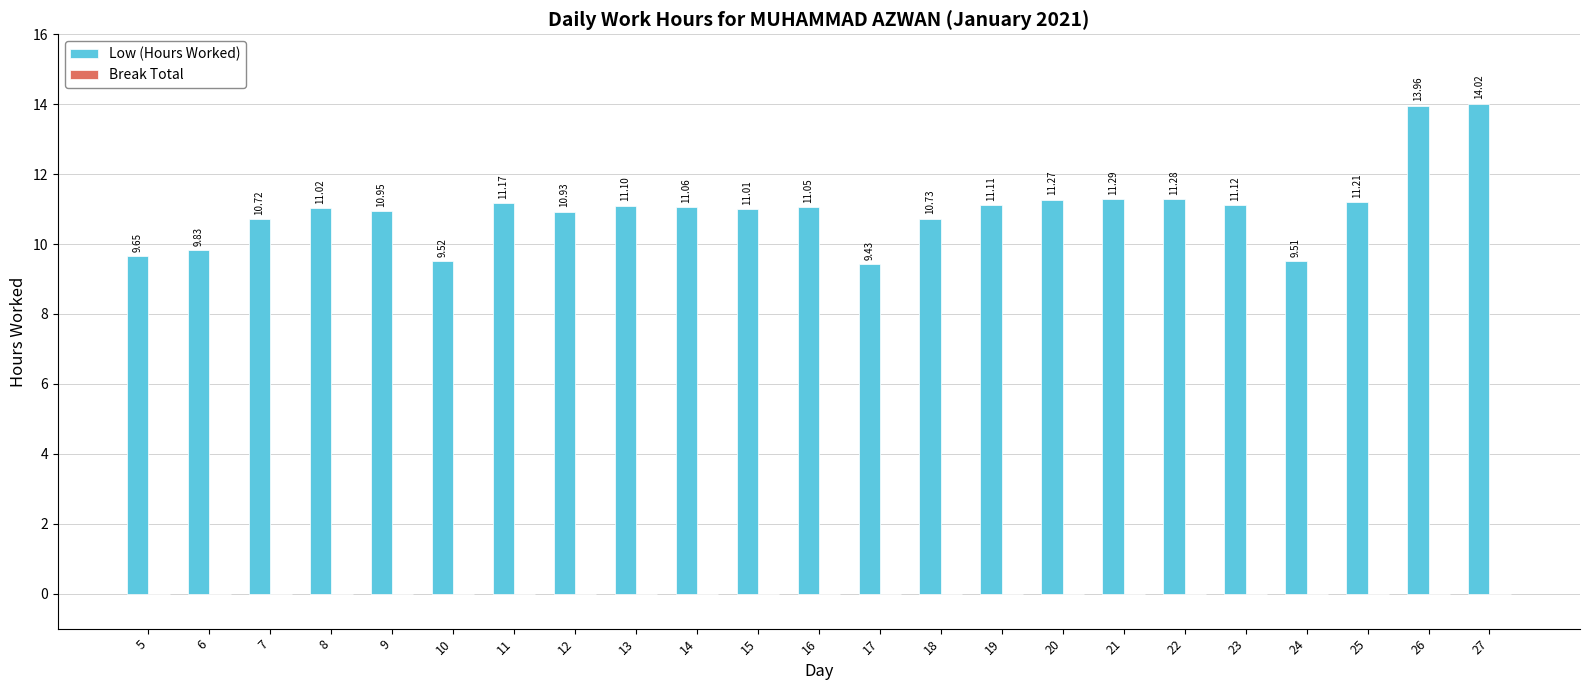

What is the difference between the second highest and minimum values?

4.5